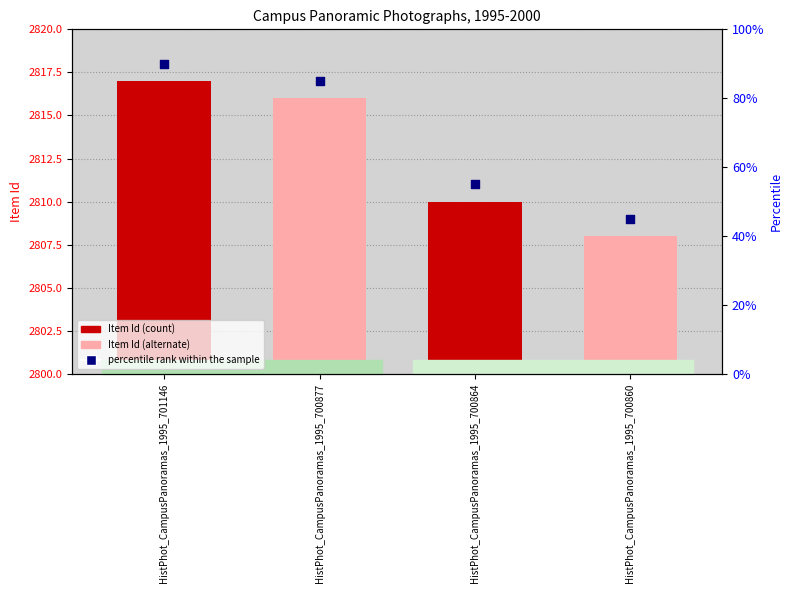

Which series has the widest spread of Y values?

Item Id